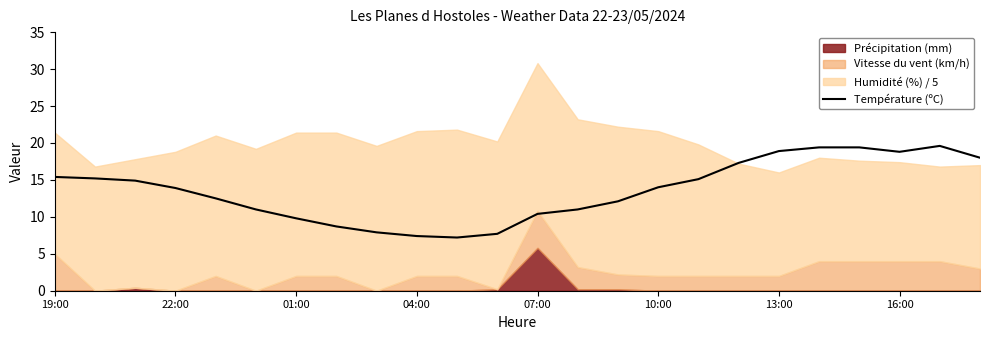

The value of Température (ºC) at 16:00 is 27.6. True or false?

False